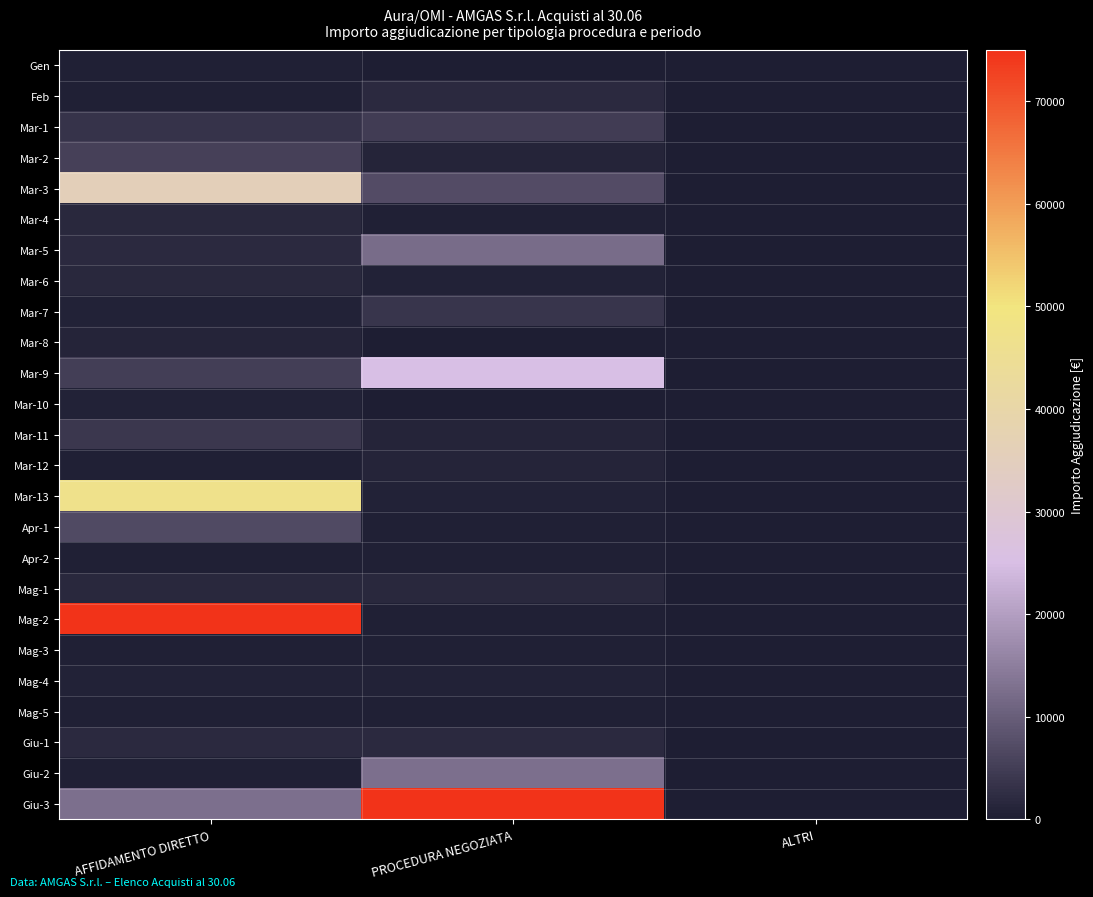

Reading left to right, what are all the values shown in this chart?

Gen: AFFIDAMENTO DIRETTO=496.0	PROCEDURA NEGOZIATA=0.0	ALTRI=0.0
Feb: AFFIDAMENTO DIRETTO=403.0	PROCEDURA NEGOZIATA=1800.0	ALTRI=0.0
Mar-1: AFFIDAMENTO DIRETTO=3500.0	PROCEDURA NEGOZIATA=4900.0	ALTRI=0.0
Mar-2: AFFIDAMENTO DIRETTO=5480.0	PROCEDURA NEGOZIATA=1092.0	ALTRI=0.0
Mar-3: AFFIDAMENTO DIRETTO=36000.0	PROCEDURA NEGOZIATA=7040.0	ALTRI=0.0
Mar-4: AFFIDAMENTO DIRETTO=1500.0	PROCEDURA NEGOZIATA=360.4	ALTRI=0.0
Mar-5: AFFIDAMENTO DIRETTO=1808.0	PROCEDURA NEGOZIATA=12130.0	ALTRI=0.0
Mar-6: AFFIDAMENTO DIRETTO=1586.0	PROCEDURA NEGOZIATA=870.0	ALTRI=0.0
Mar-7: AFFIDAMENTO DIRETTO=700.0	PROCEDURA NEGOZIATA=3600.0	ALTRI=0.0
Mar-8: AFFIDAMENTO DIRETTO=1000.0	PROCEDURA NEGOZIATA=189.9	ALTRI=0.0
Mar-9: AFFIDAMENTO DIRETTO=5210.0	PROCEDURA NEGOZIATA=25000.0	ALTRI=0.0
Mar-10: AFFIDAMENTO DIRETTO=600.6	PROCEDURA NEGOZIATA=225.0	ALTRI=0.0
Mar-11: AFFIDAMENTO DIRETTO=4001.0	PROCEDURA NEGOZIATA=1000.0	ALTRI=0.0
Mar-12: AFFIDAMENTO DIRETTO=525.0	PROCEDURA NEGOZIATA=1000.0	ALTRI=0.0
Mar-13: AFFIDAMENTO DIRETTO=47000.0	PROCEDURA NEGOZIATA=700.0	ALTRI=0.0
Apr-1: AFFIDAMENTO DIRETTO=6960.0	PROCEDURA NEGOZIATA=525.0	ALTRI=0.0
Apr-2: AFFIDAMENTO DIRETTO=460.0	PROCEDURA NEGOZIATA=460.0	ALTRI=0.0
Mag-1: AFFIDAMENTO DIRETTO=1586.0	PROCEDURA NEGOZIATA=1586.0	ALTRI=0.0
Mag-2: AFFIDAMENTO DIRETTO=74931.0	PROCEDURA NEGOZIATA=460.0	ALTRI=0.0
Mag-3: AFFIDAMENTO DIRETTO=460.0	PROCEDURA NEGOZIATA=350.0	ALTRI=0.0
Mag-4: AFFIDAMENTO DIRETTO=800.0	PROCEDURA NEGOZIATA=800.0	ALTRI=0.0
Mag-5: AFFIDAMENTO DIRETTO=360.0	PROCEDURA NEGOZIATA=360.0	ALTRI=0.0
Giu-1: AFFIDAMENTO DIRETTO=2000.0	PROCEDURA NEGOZIATA=2000.0	ALTRI=0.0
Giu-2: AFFIDAMENTO DIRETTO=350.0	PROCEDURA NEGOZIATA=12600.0	ALTRI=0.0
Giu-3: AFFIDAMENTO DIRETTO=12600.0	PROCEDURA NEGOZIATA=74931.0	ALTRI=0.0